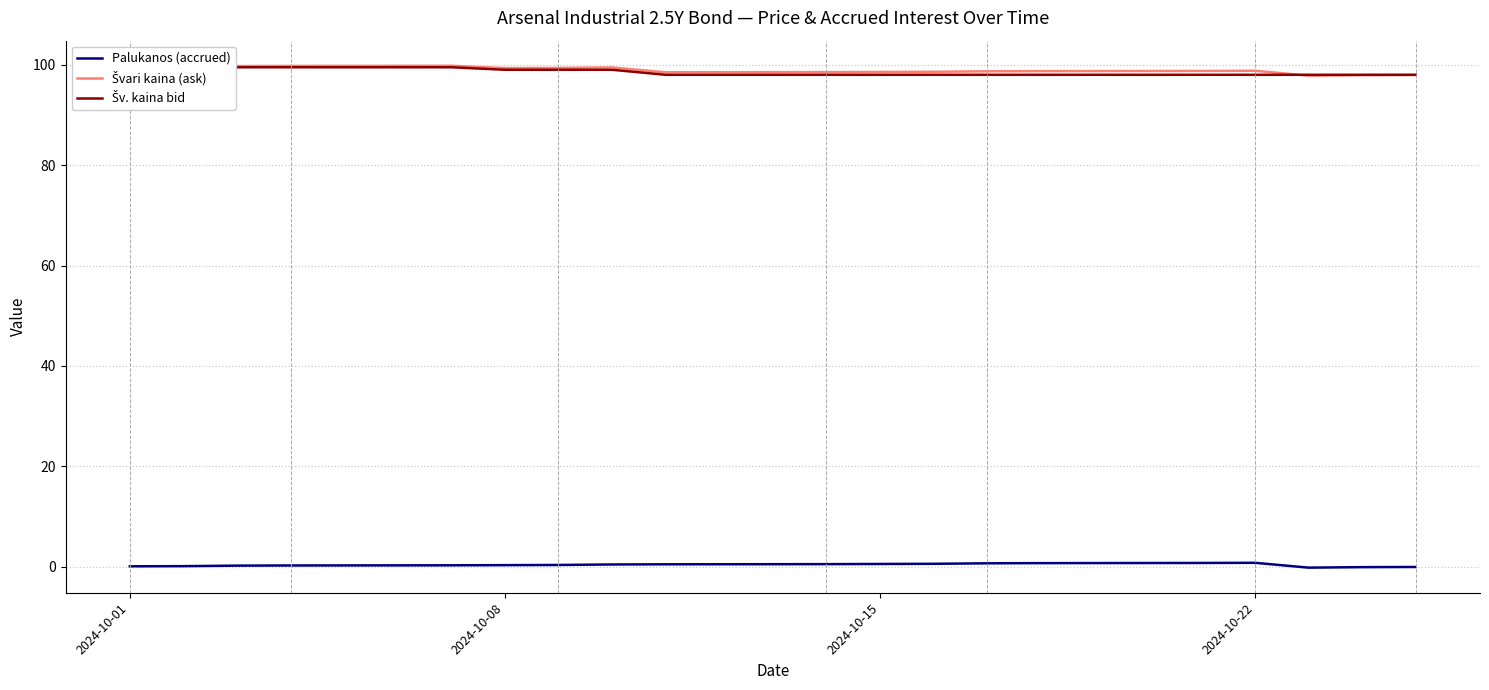

Rank the series by their maximum value, from lowest to highest.

Palukanos (accrued), Šv. kaina bid, Švari kaina (ask)